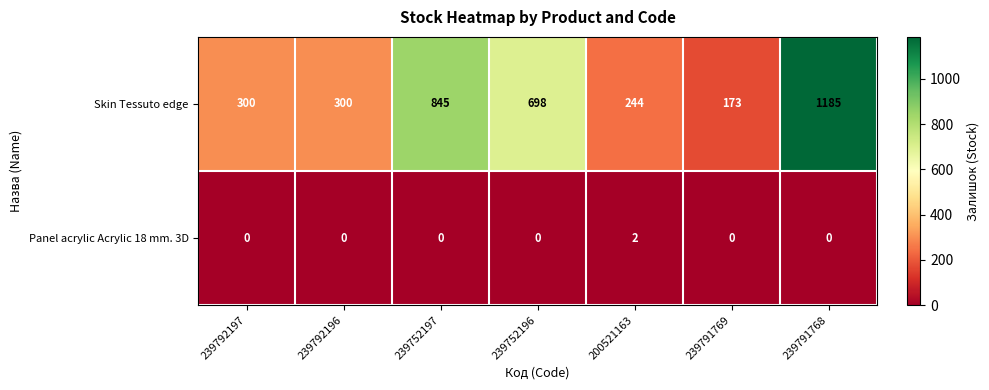

The value of Panel acrylic Acrylic 18 mm. 3D at 239791769 is 0. True or false?

True